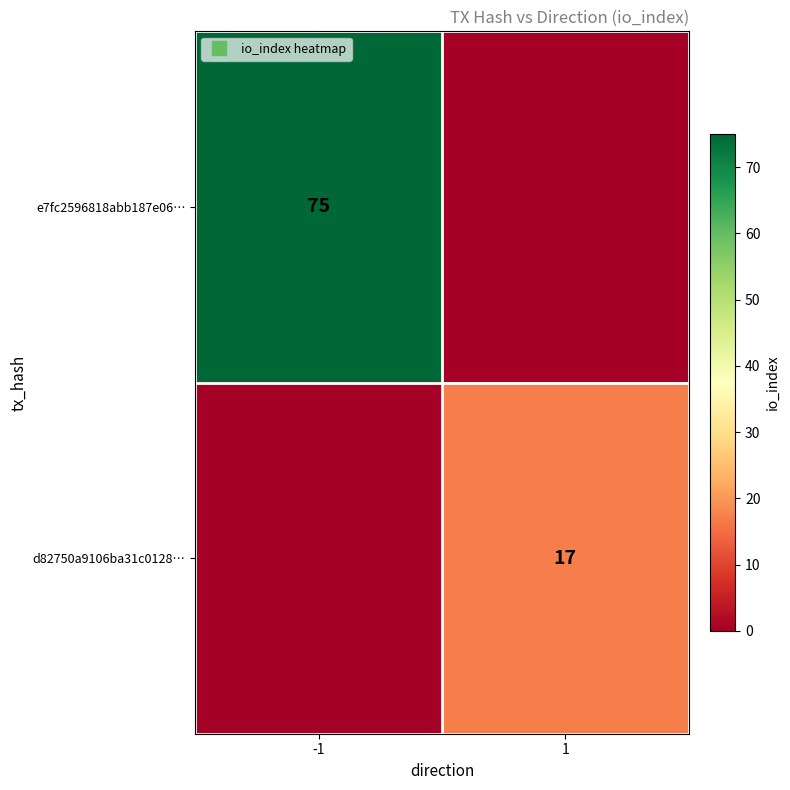

Count the d82750a9106ba31c0128… values in the range 0 to 17.

2